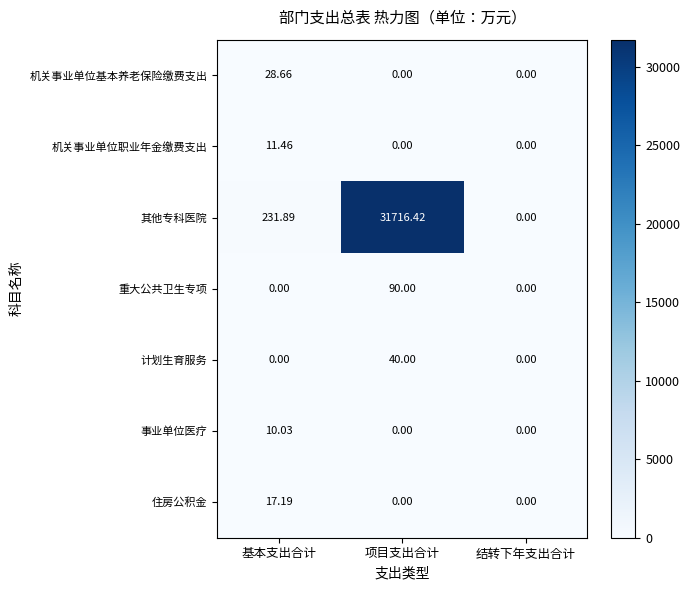

Which series has the largest range (max minus min)?

其他专科医院